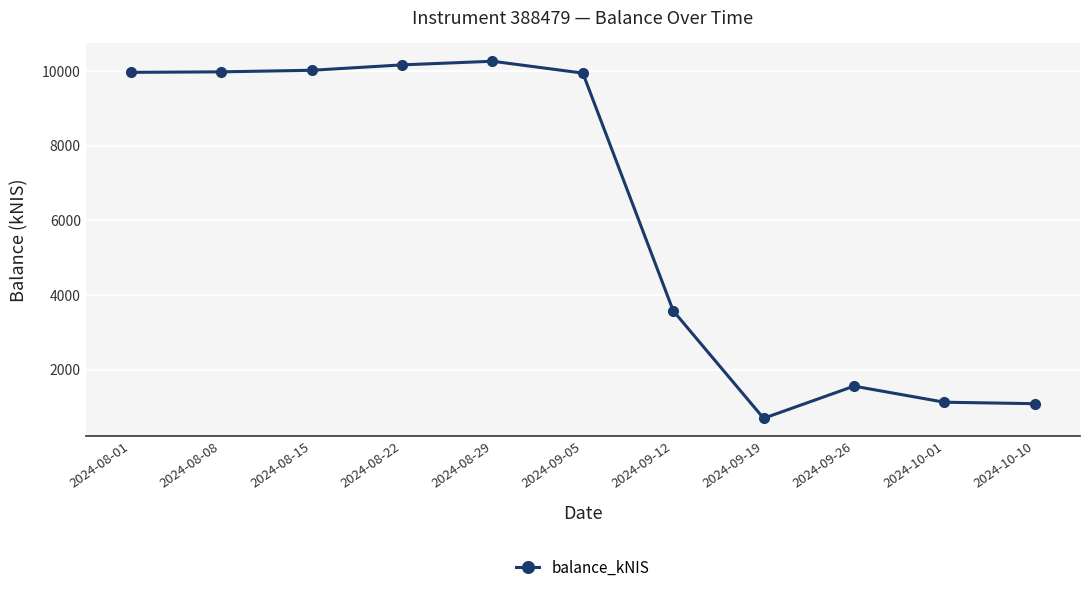

How many series are shown in this chart?

1